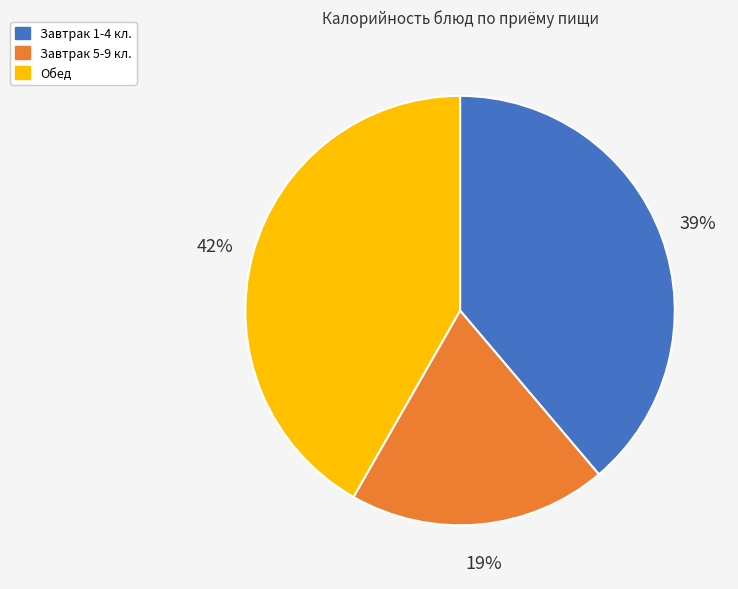

To the nearest percent, what is the average slice percentage?

33%